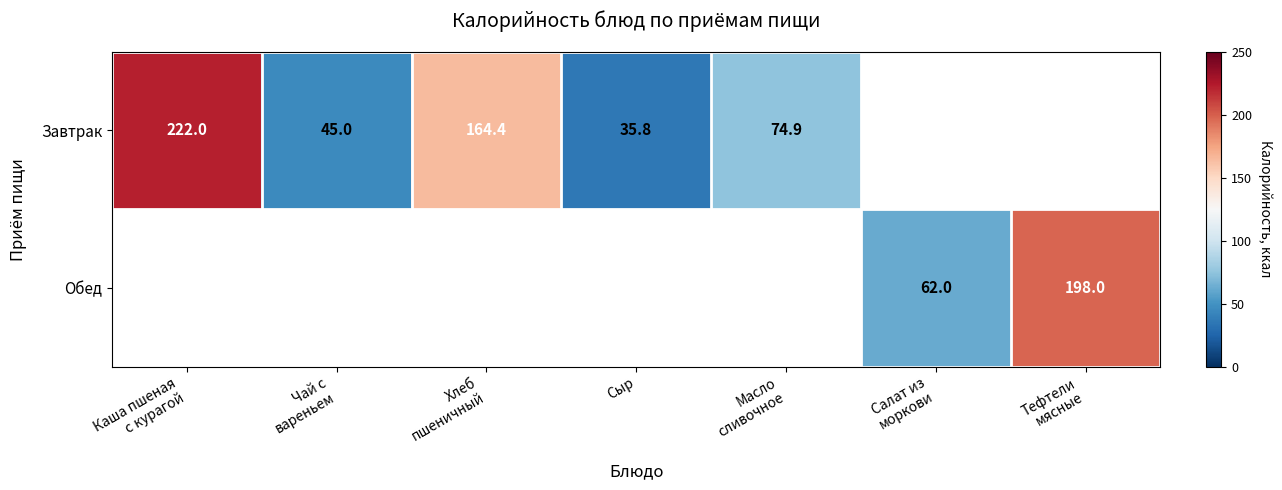

What is the maximum value shown in the chart?

222.0